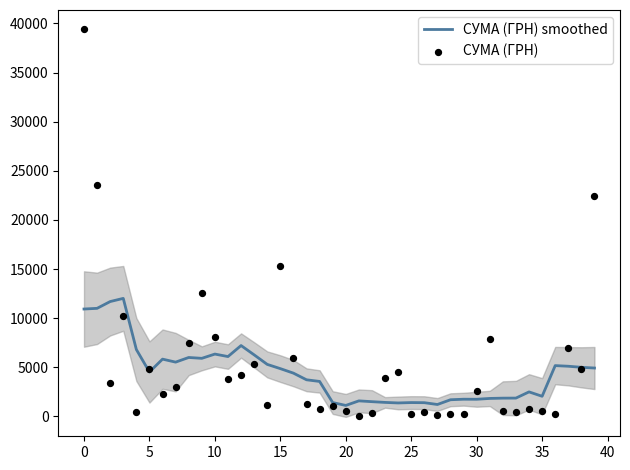

Which series reaches the minimum Y coordinate?

СУМА (ГРН)